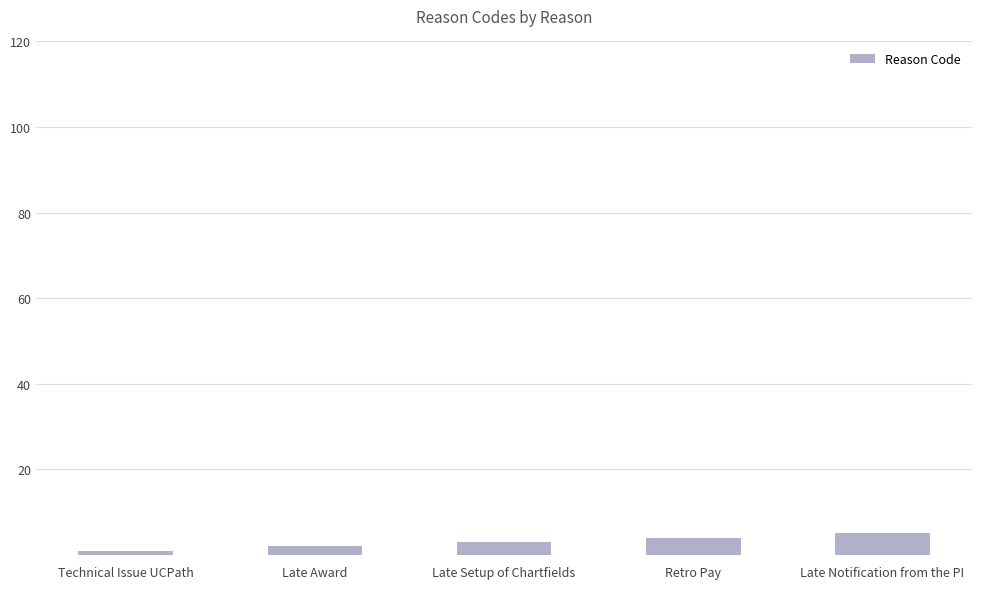

What is the change in value from Retro Pay to Late Notification from the PI?

+1